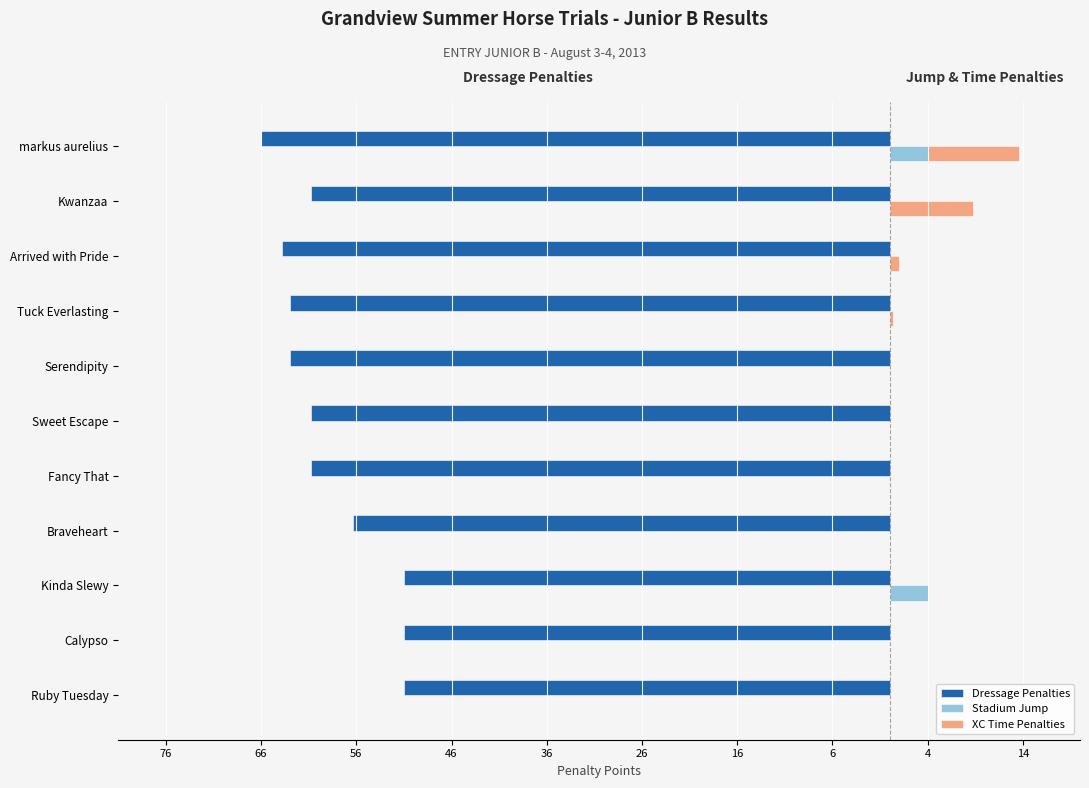

Which series has the largest range (max minus min)?

Dressage Penalties